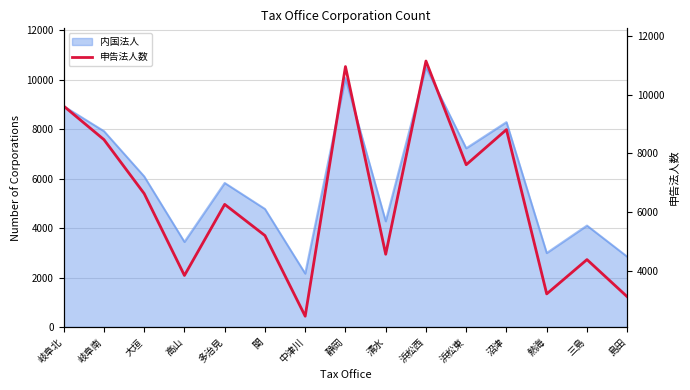

List the labels in order of value, largest first.

浜松西, 静岡, 岐阜北, 沼津, 岐阜南, 浜松東, 大垣, 多治見, 関, 清水, 三島, 高山, 熱海, 島田, 中津川